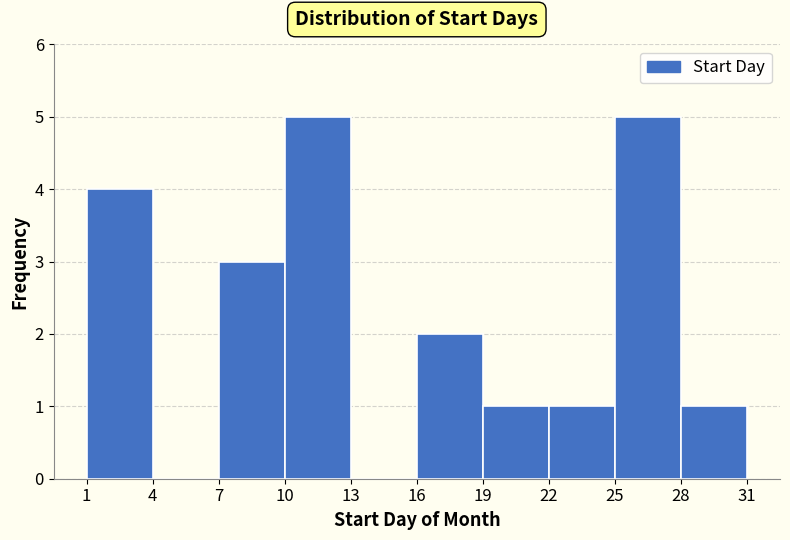

Reading left to right, list every bar in this chart as the range it spans on the x-axis followed by its height. The values are not printed on the chart, so give them approximately, as read against the axis.

1 to 4: 4
4 to 7: 0
7 to 10: 3
10 to 13: 5
13 to 16: 0
16 to 19: 2
19 to 22: 1
22 to 25: 1
25 to 28: 5
28 to 31: 1